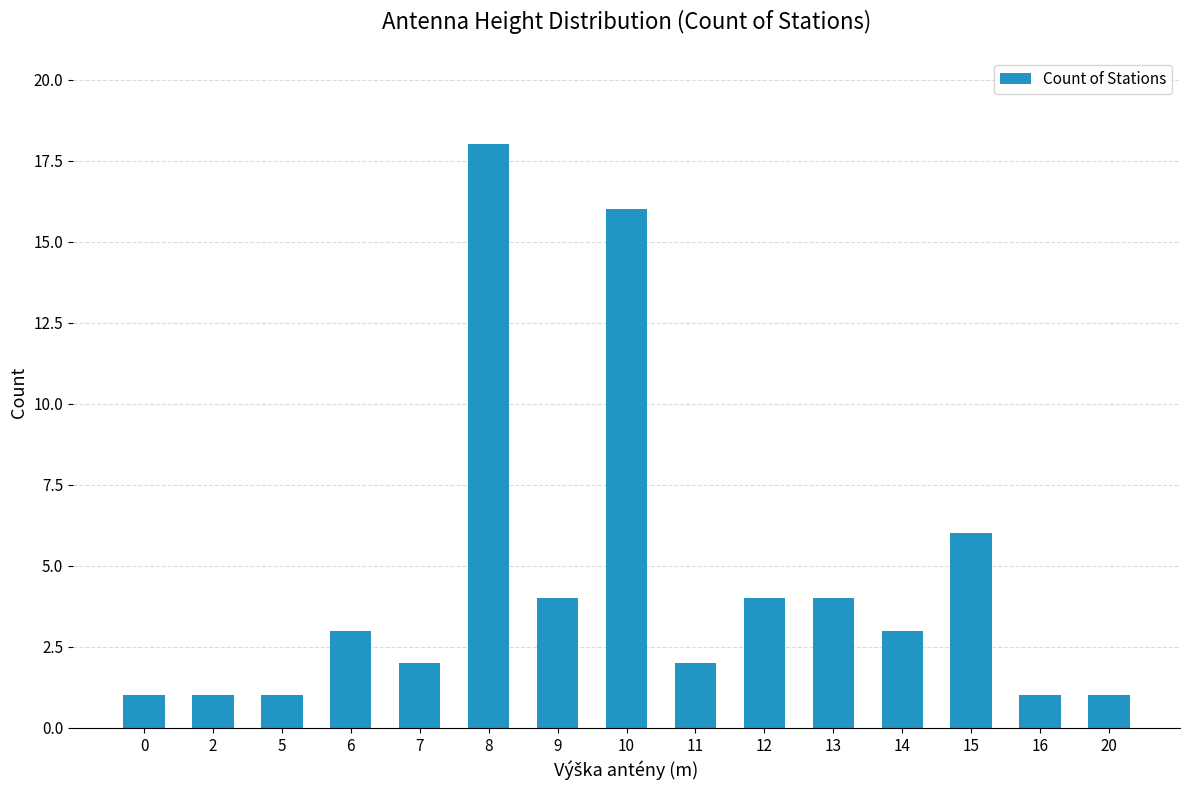

Is it true that the value at 2 is 1?

True